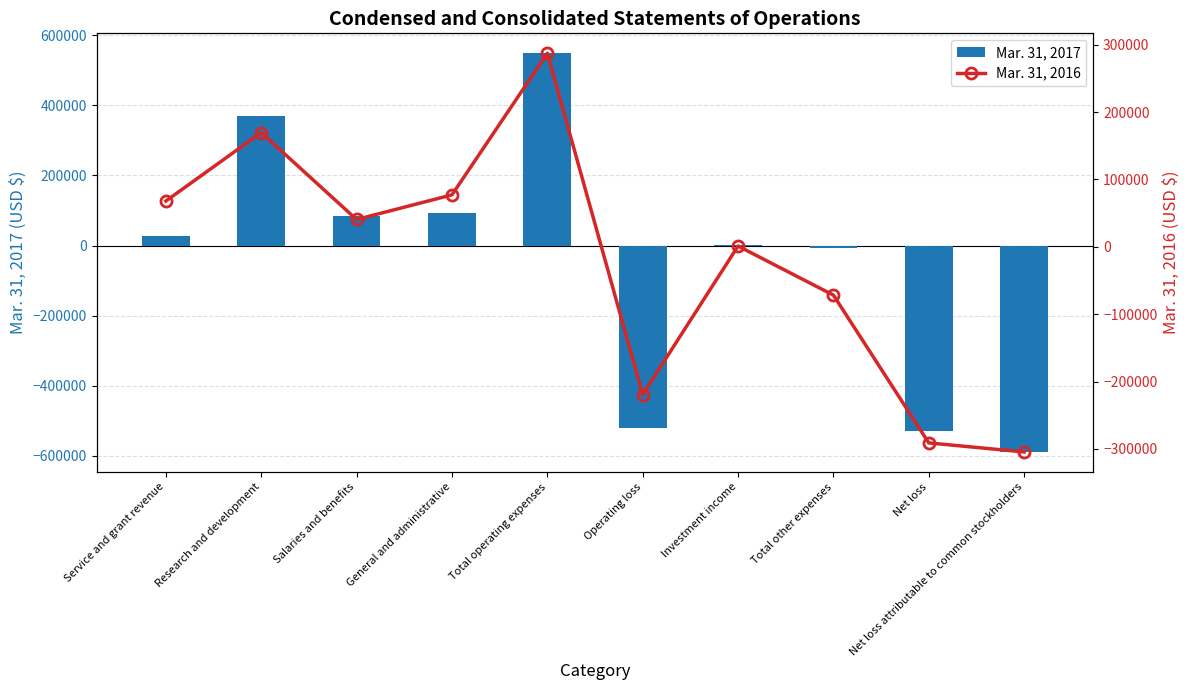

The value of Mar. 31, 2017 at Net loss is -687870. True or false?

False